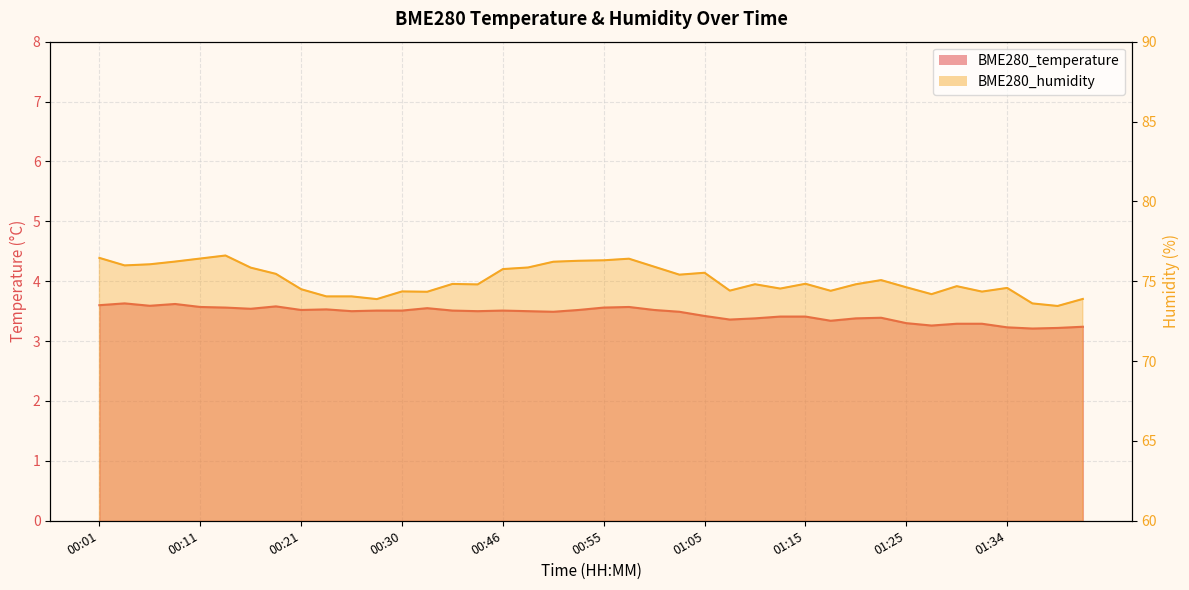

What is the label of the 11th point from the left?

00:26